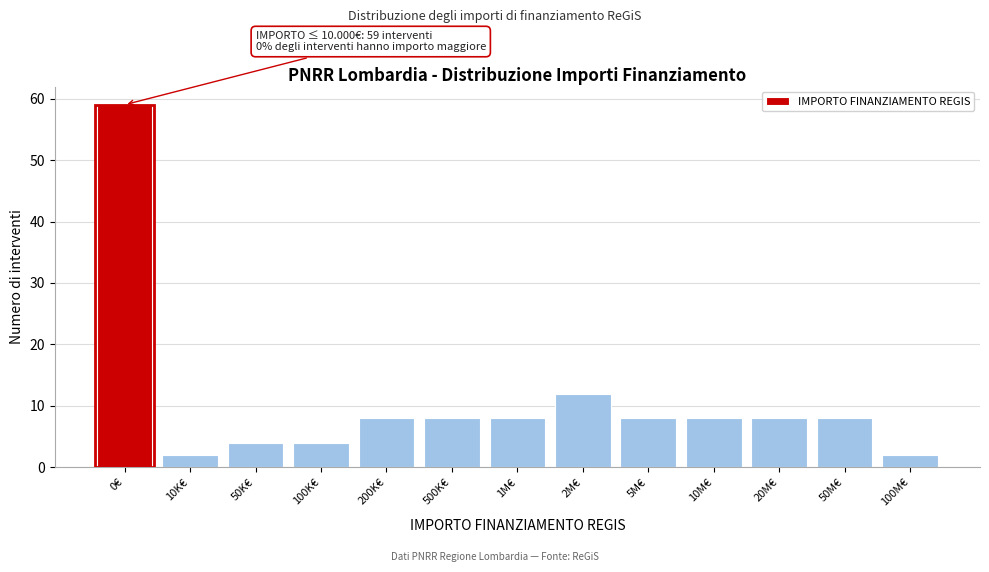

Reading right to left, what are all the values shown in this chart?

100M€=2	50M€=8	20M€=8	10M€=8	5M€=8	2M€=12	1M€=8	500K€=8	200K€=8	100K€=4	50K€=4	10K€=2	0€=59